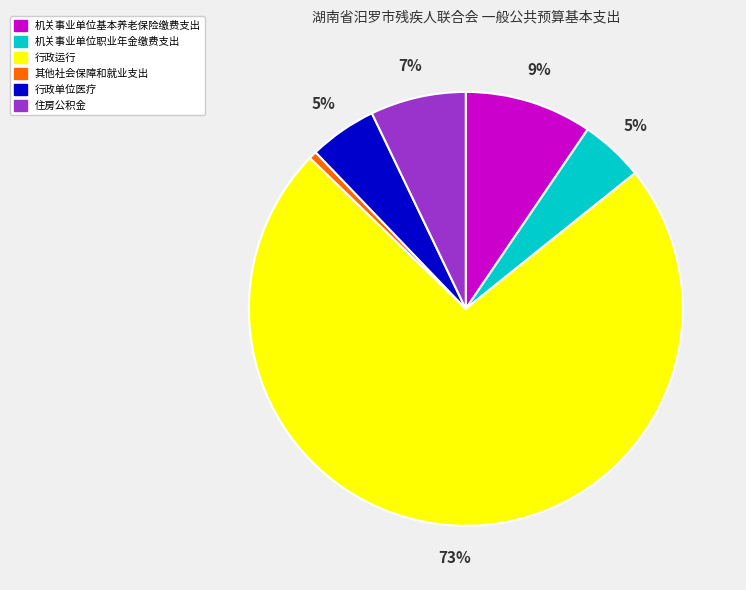

Does 行政运行 account for over 50% of the chart?

Yes